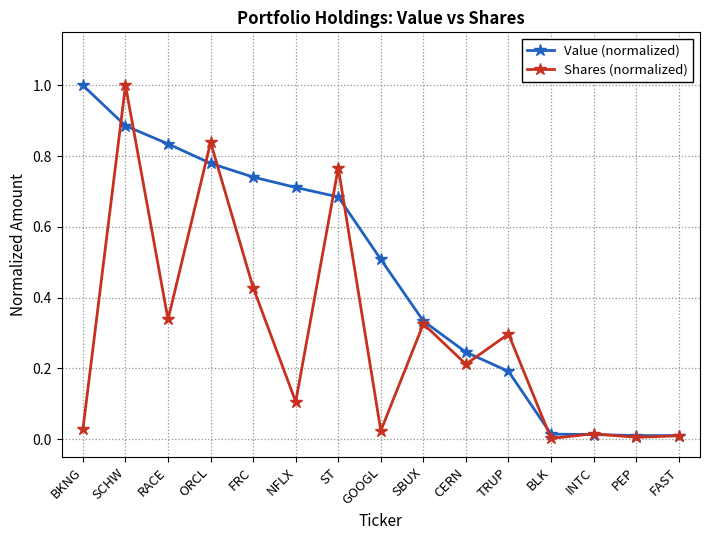

Rank the series by their average value, from highest to lowest.

Value (normalized), Shares (normalized)